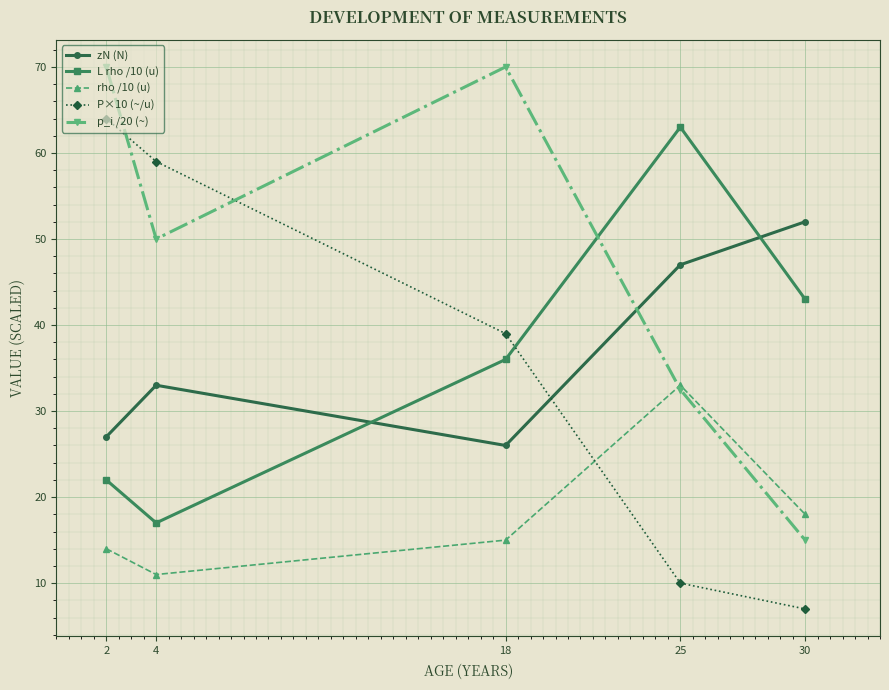

Which series changed the most between 2 and 25?

P×10 (~/u)